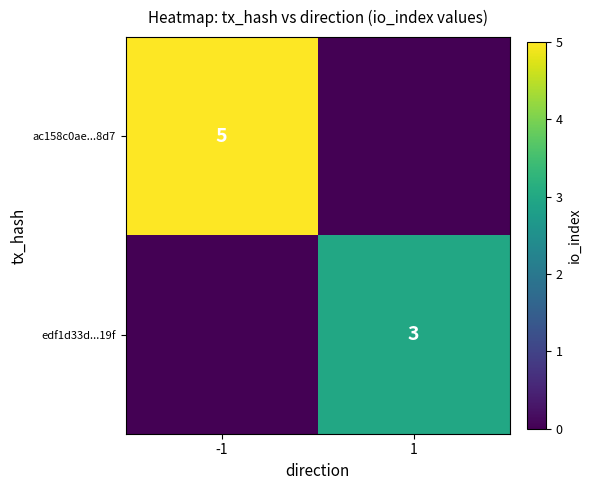

At how many categories does at least one series exceed 0?

2